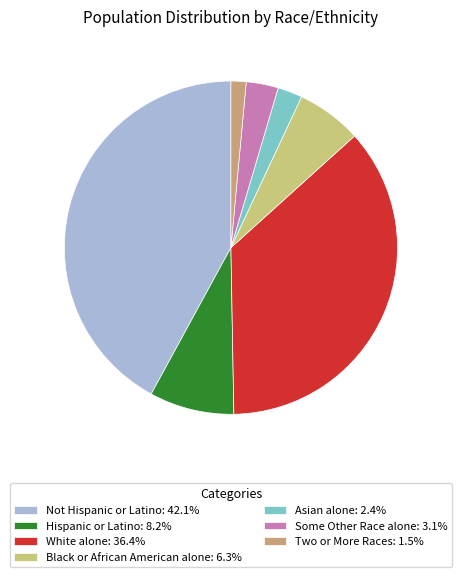

To the nearest percent, what percentage of the pie is Not Hispanic or Latino?

42%